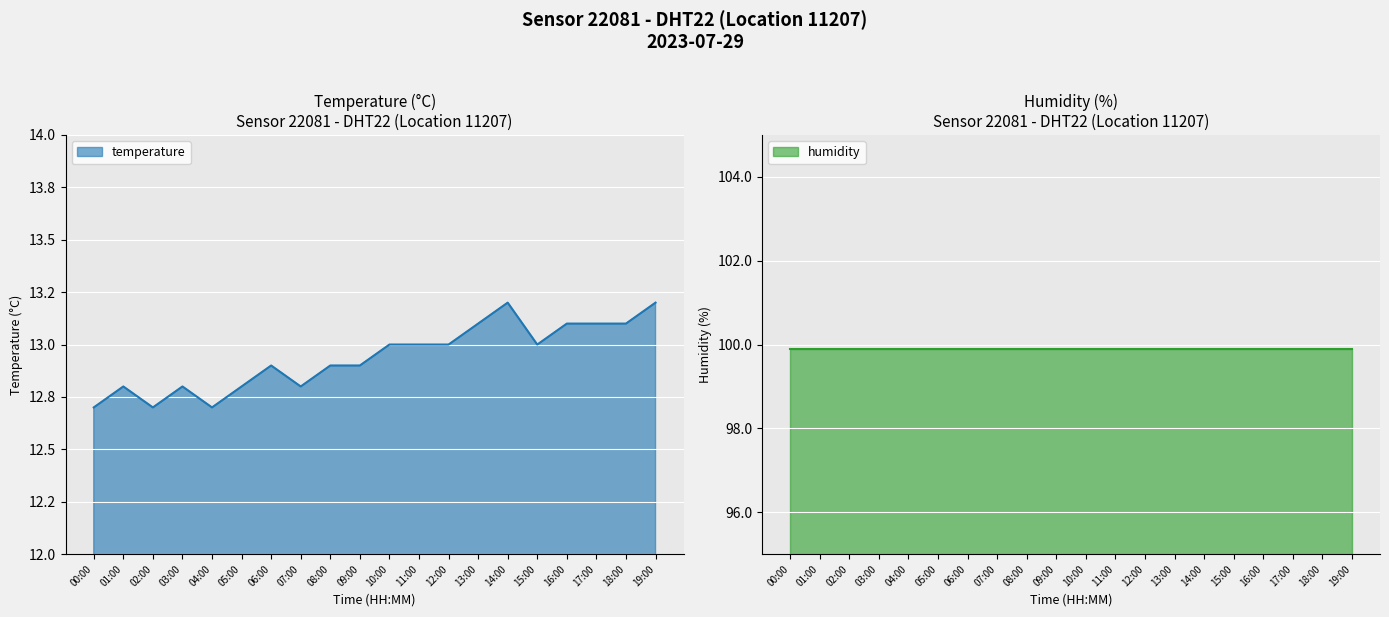

What is the minimum value shown in the chart?

12.7